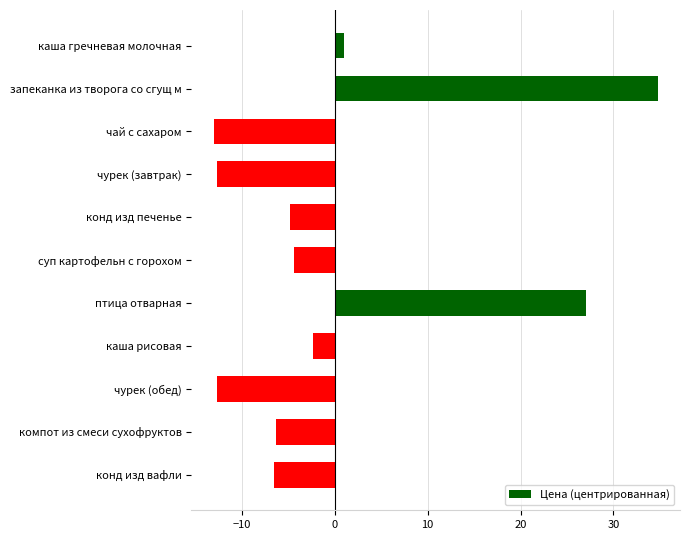

Between каша рисовая and чурек (обед), which is larger?

каша рисовая